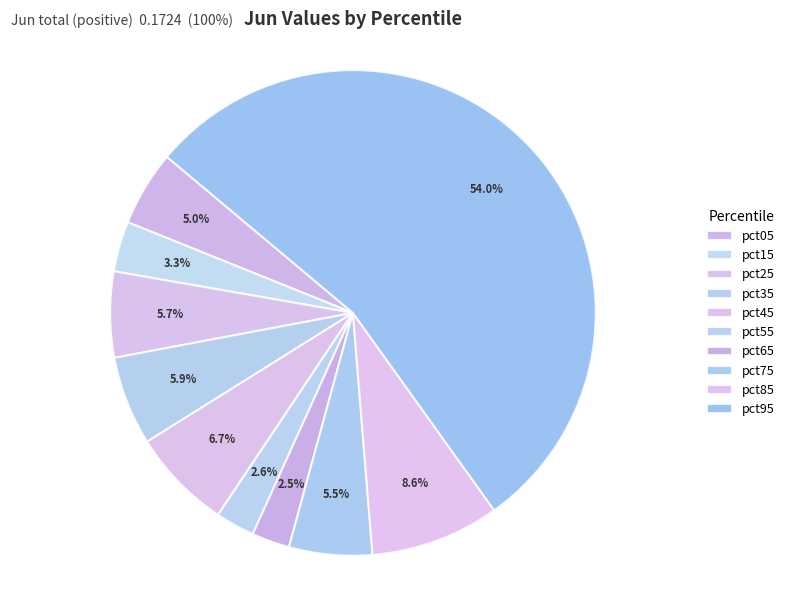

To the nearest percent, what percentage of the pie is pct35?

6%